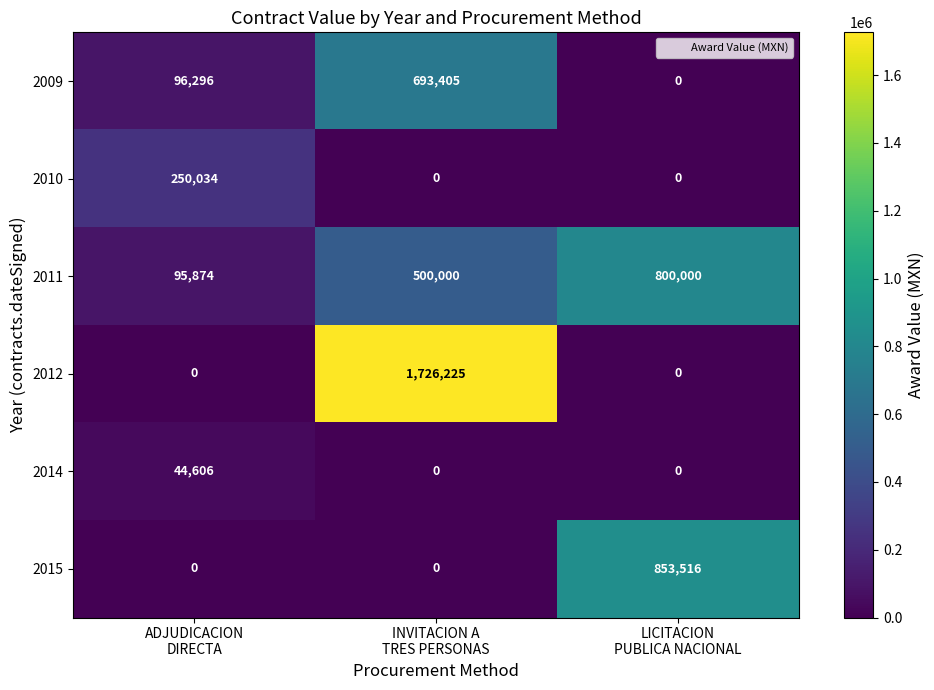

Reading left to right, what are all the values shown in this chart?

2009: 96296	693405	0
2010: 250034	0	0
2011: 95874	500000	800000
2012: 0	1726225	0
2014: 44606	0	0
2015: 0	0	853516